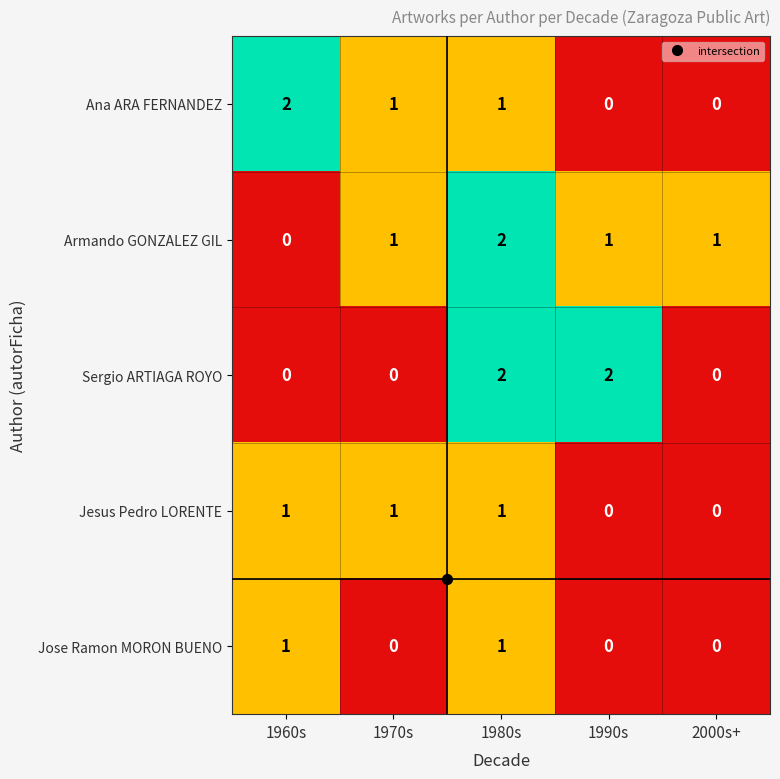

At which label does Ana ARA FERNANDEZ first exceed 1?

1960s